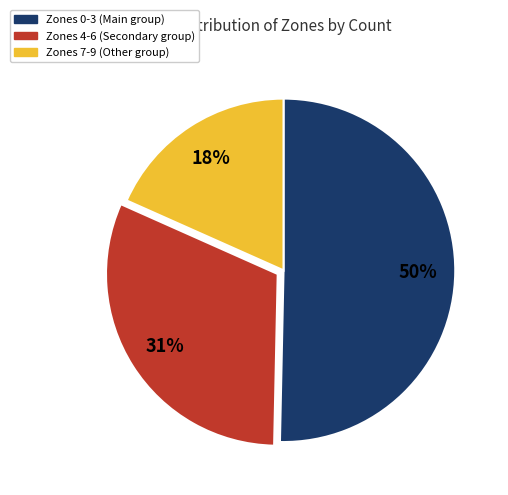

Is there a majority slice in this chart?

Yes